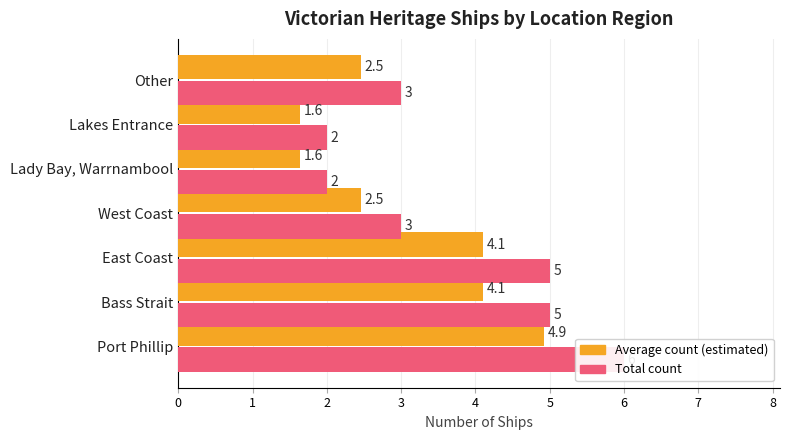

At how many categories does at least one series exceed 3?

3